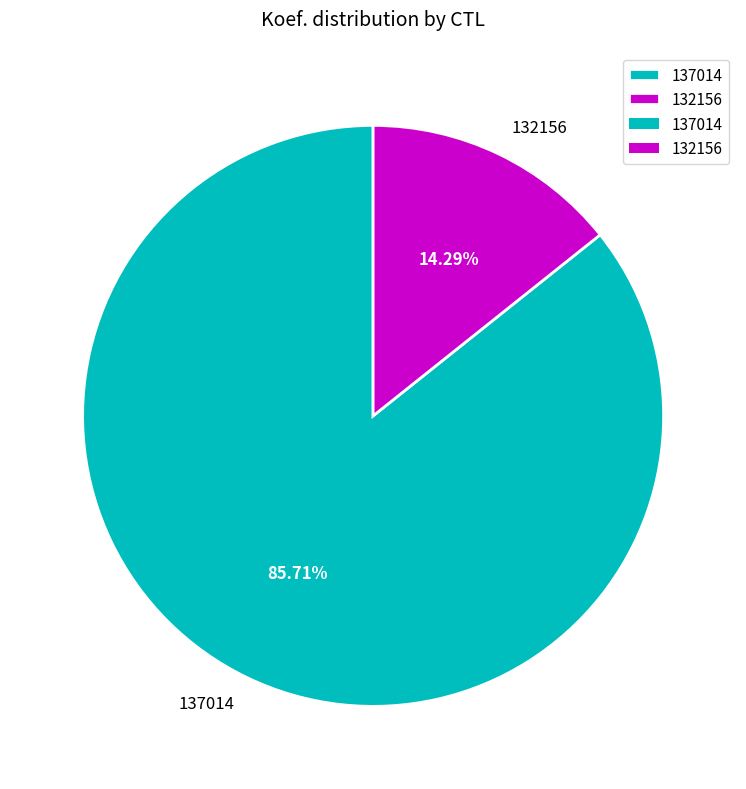

What is the largest slice in the pie chart?

137014